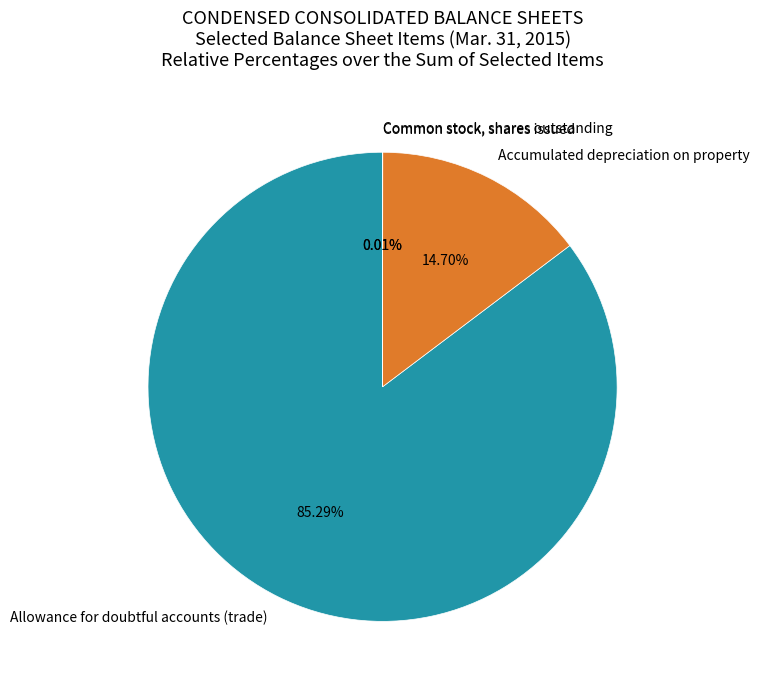

True or false: Accumulated depreciation on property accounts for 15% of the total.

True